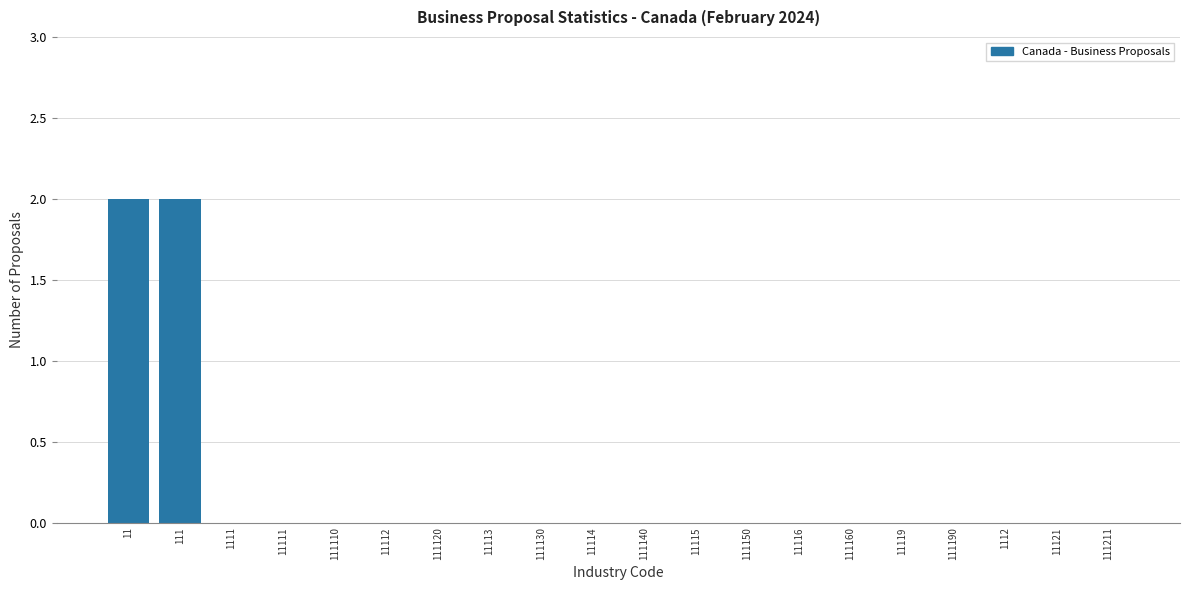

Reading left to right, extract all data points from this chart.

11=2	111=2	1111=0	11111=0	111110=0	11112=0	111120=0	11113=0	111130=0	11114=0	111140=0	11115=0	111150=0	11116=0	111160=0	11119=0	111190=0	1112=0	11121=0	111211=0